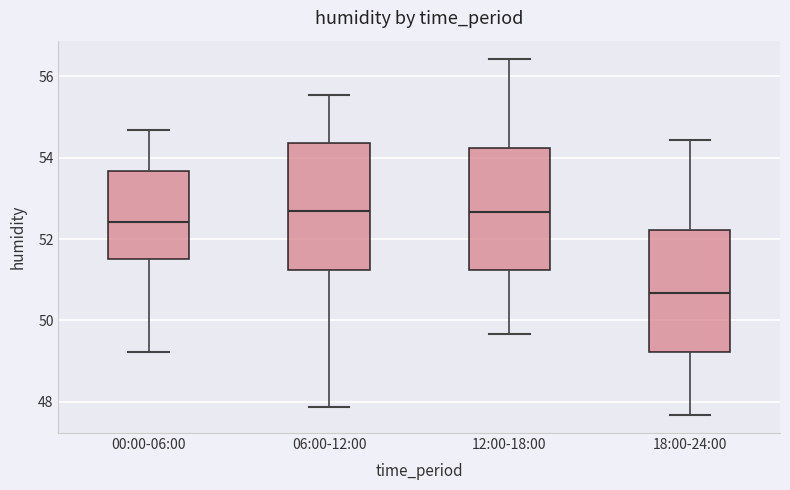

Reading left to right, transcribe this box plot: for each box, give where its median line is, the range the box spans, and where its two whiskers end, as read against the y-axis. The values are not printed on the chart, so give them approximately, as read against the axis.

00:00-06:00: median 52.4, box 51.6 to 53.6, whiskers 49.2 to 54.6
06:00-12:00: median 52.8, box 51.2 to 54.4, whiskers 47.8 to 55.6
12:00-18:00: median 52.6, box 51.2 to 54.2, whiskers 49.6 to 56.4
18:00-24:00: median 50.6, box 49.2 to 52.2, whiskers 47.6 to 54.4